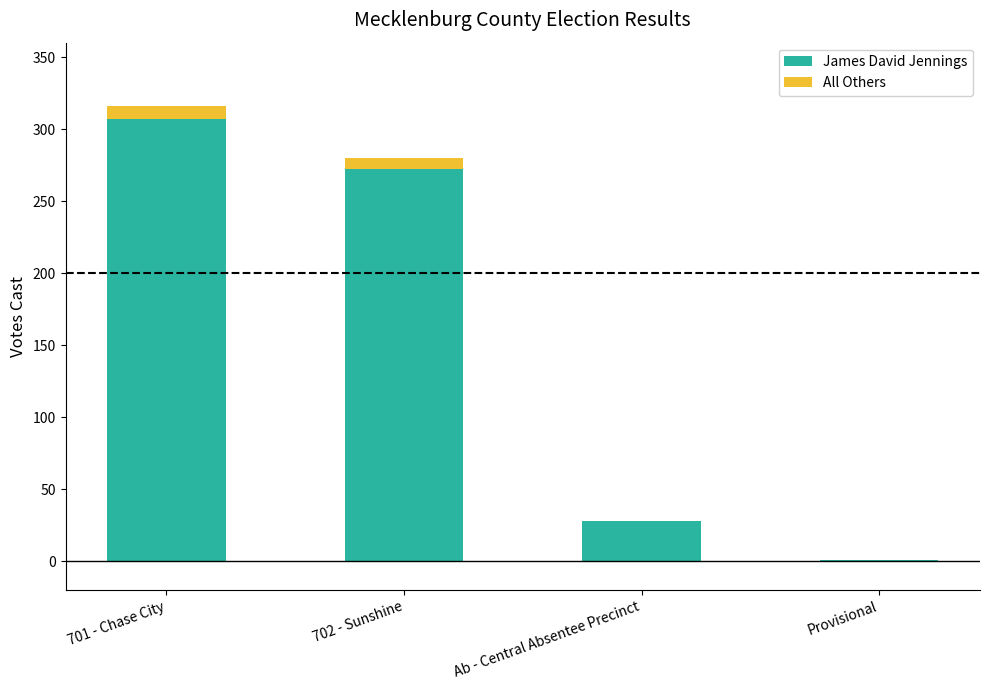

What is the sum of the James David Jennings values at 702 - Sunshine and 701 - Chase City?

579